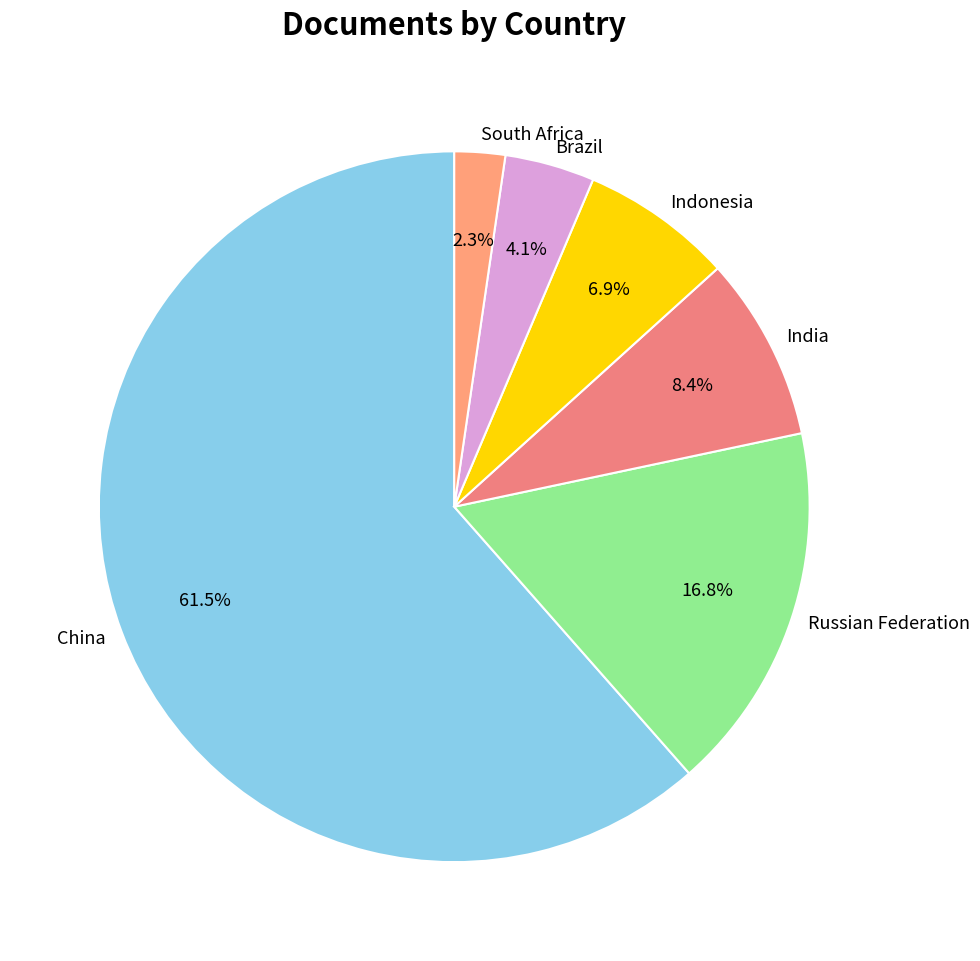

True or false: Indonesia accounts for 7% of the total.

True